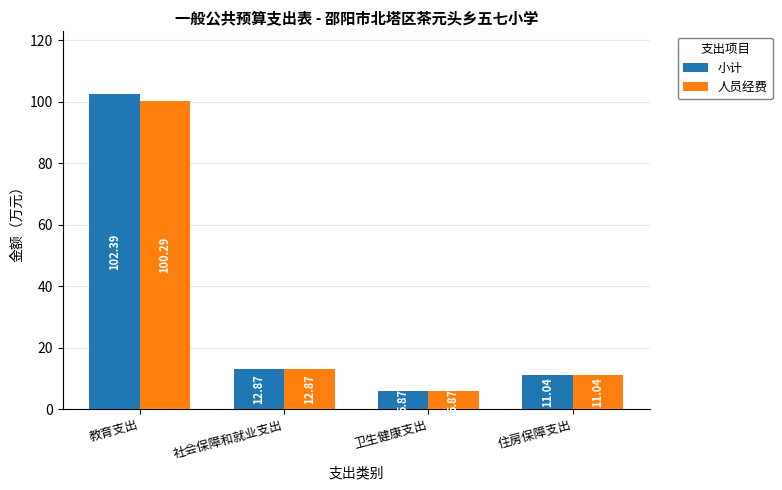

How many data points does each series have?

4